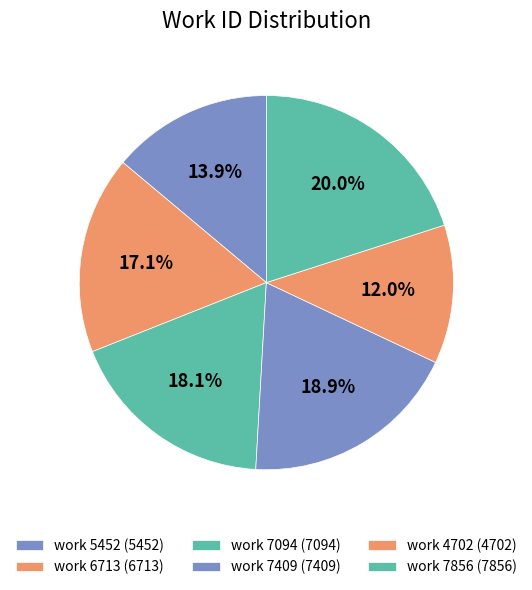

How many segments does this pie chart have?

6